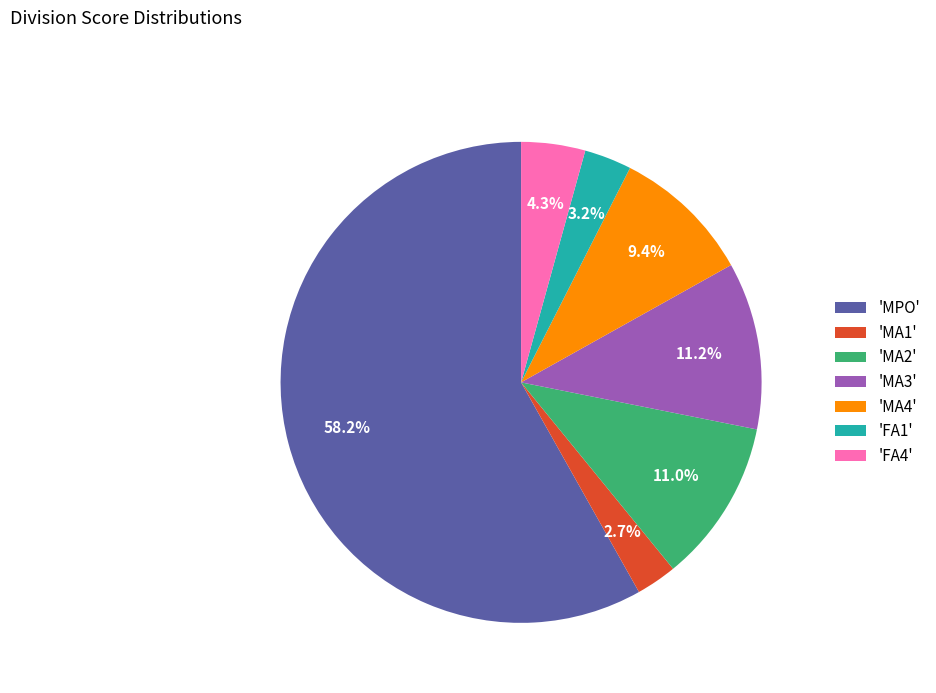

Do 'MA4' and 'FA1' together represent more than half of the pie?

No